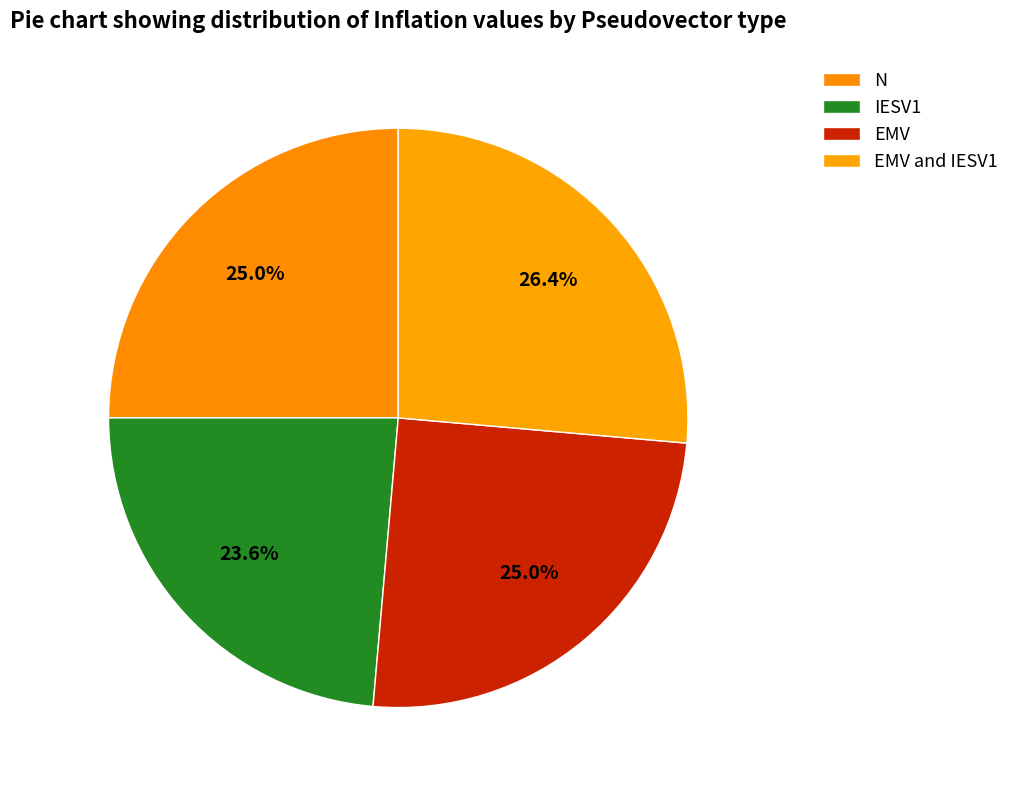

How many slices are in this pie chart?

4